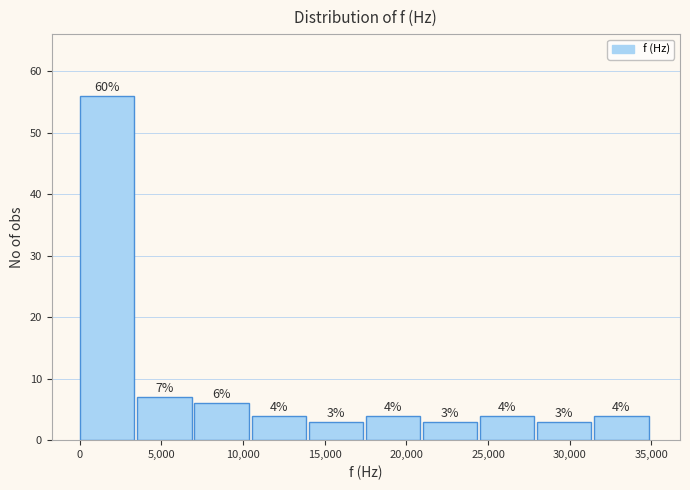

Over which range of the x-axis is the bar tallest?

0 to 3500